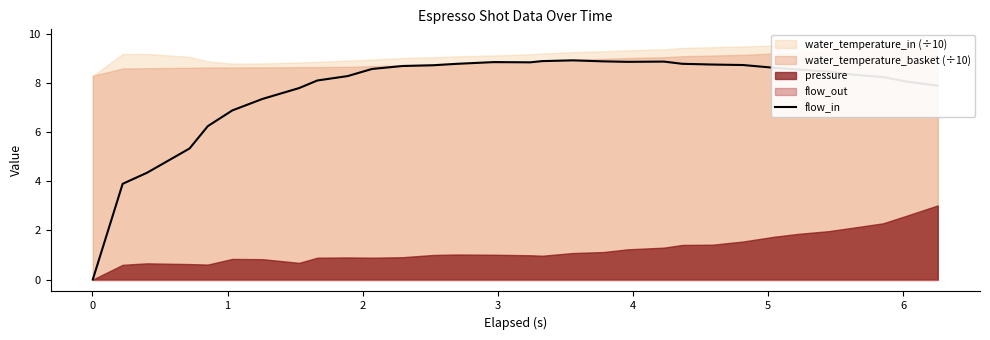

What is the maximum value for flow_in?

8.9